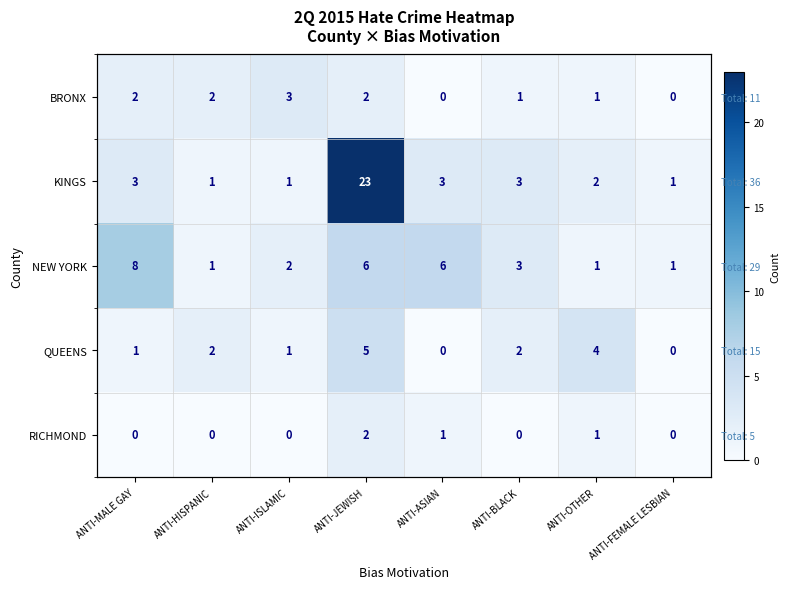

Rank the series by their maximum value, from highest to lowest.

KINGS, NEW YORK, QUEENS, BRONX, RICHMOND